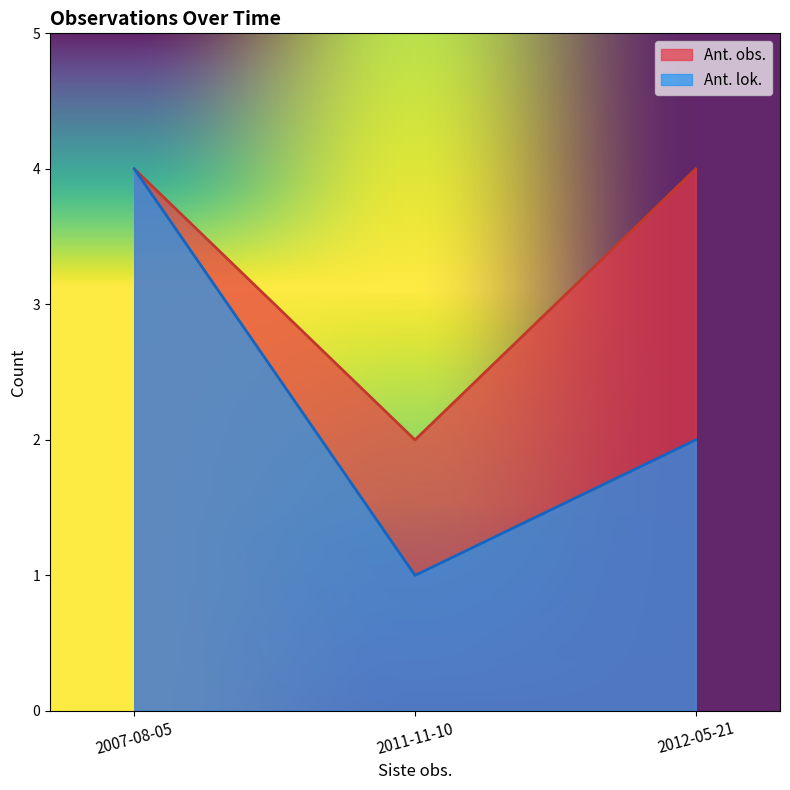

What position from the left is 2007-08-05?

1